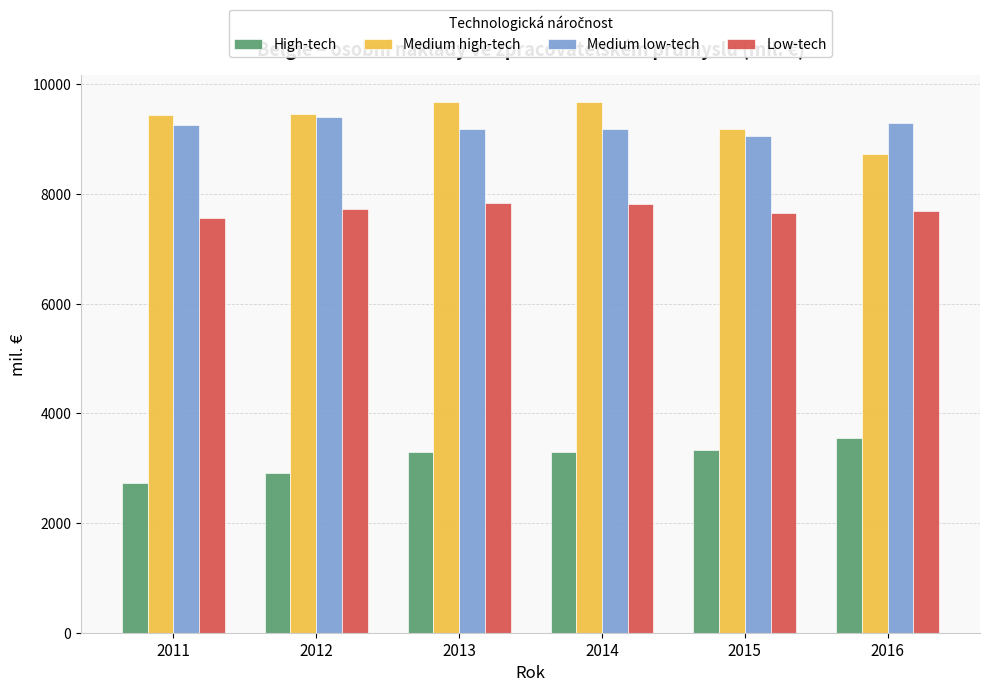

What is the minimum value shown in the chart?

2737.3